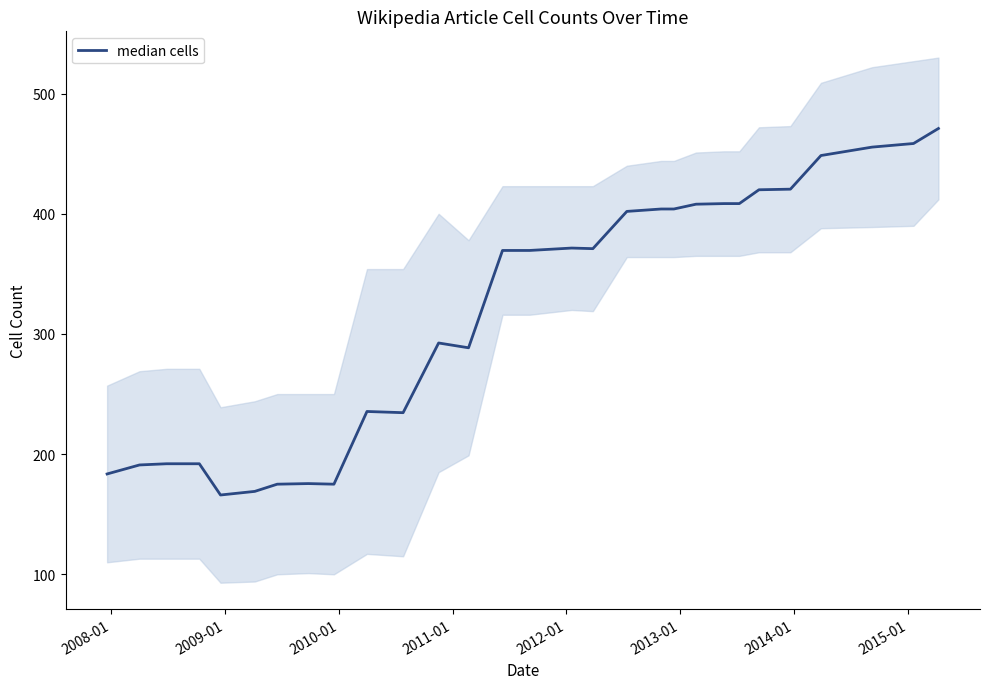

How many points are lower than both their immediate neighbors (excluding endpoints)?

5